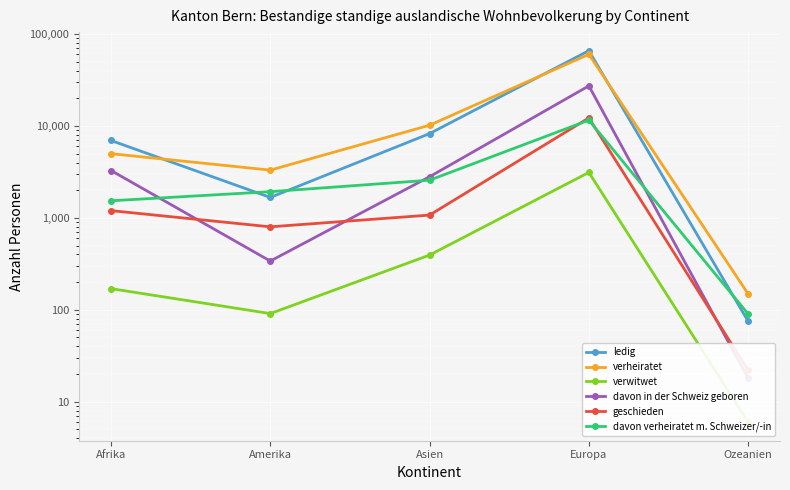

Between Asien and Europa, which is larger?

Europa